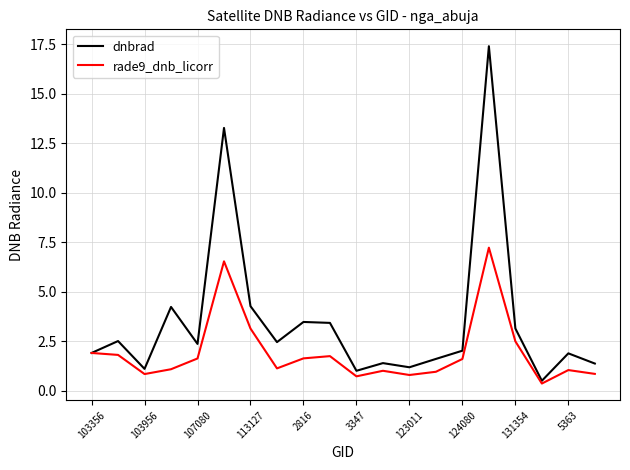

Which series has the largest total across all categories?

dnbrad